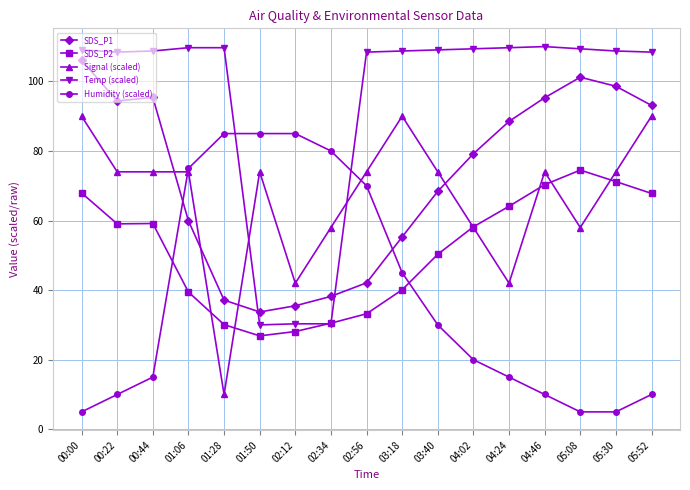

Where is SDS_P1 nearest to the value 69?

03:40